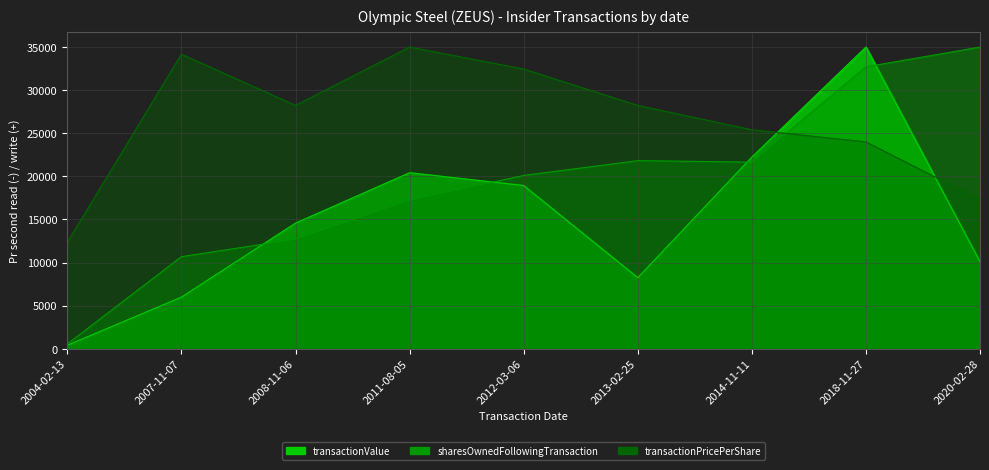

What is the smallest value displayed?

396.1